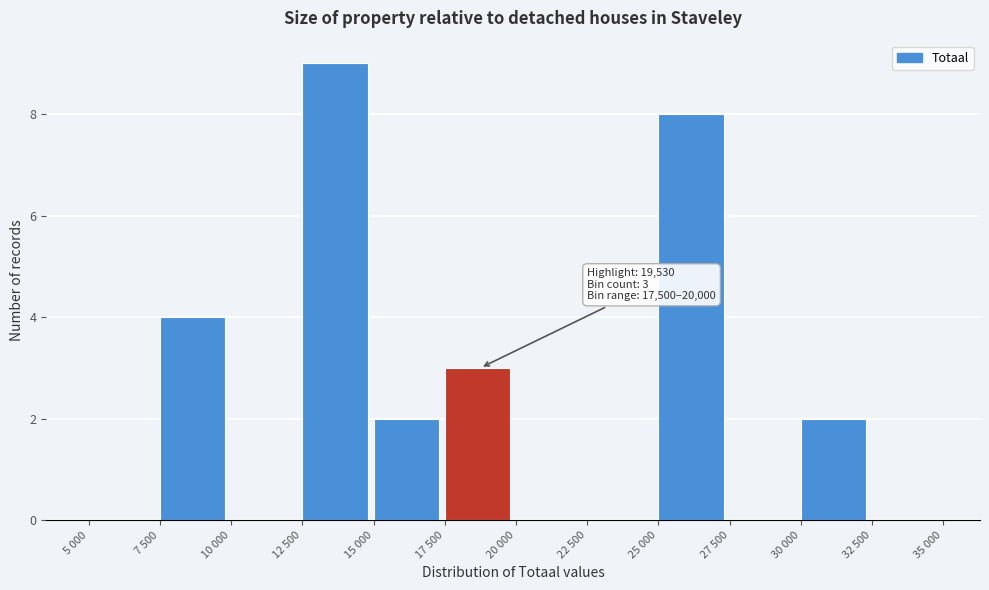

Reading left to right, what are all the values shown in this chart?

5 000=0	7 500=4	10 000=0	12 500=9	15 000=2	17 500=3	20 000=0	22 500=0	25 000=8	27 500=0	30 000=2	32 500=0